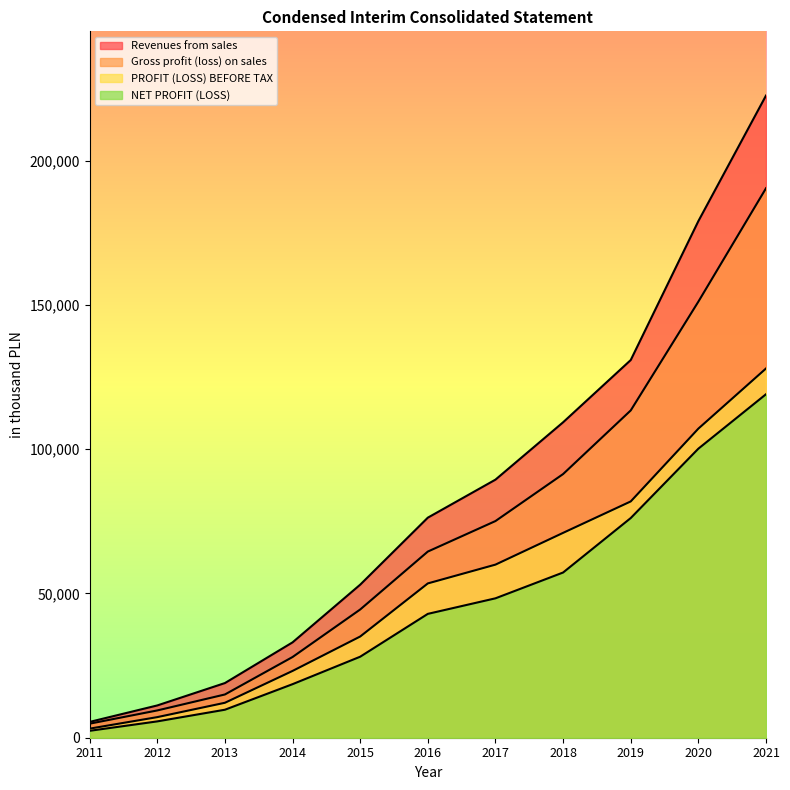

What is the difference between the highest and lowest values at 2018?

52053